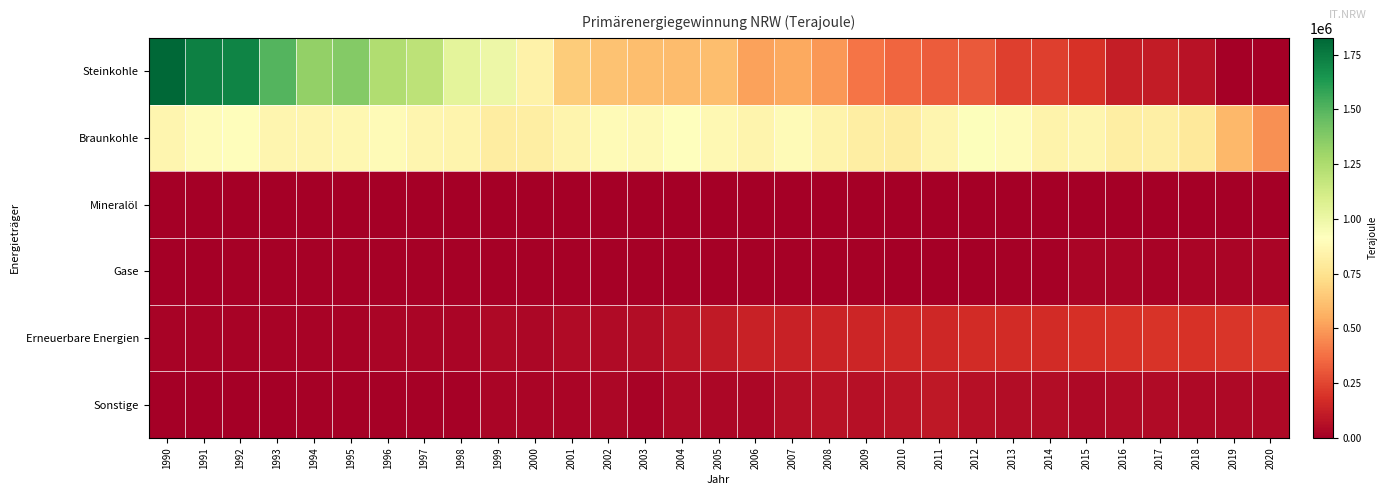

How many distinct data groups are displayed?

6